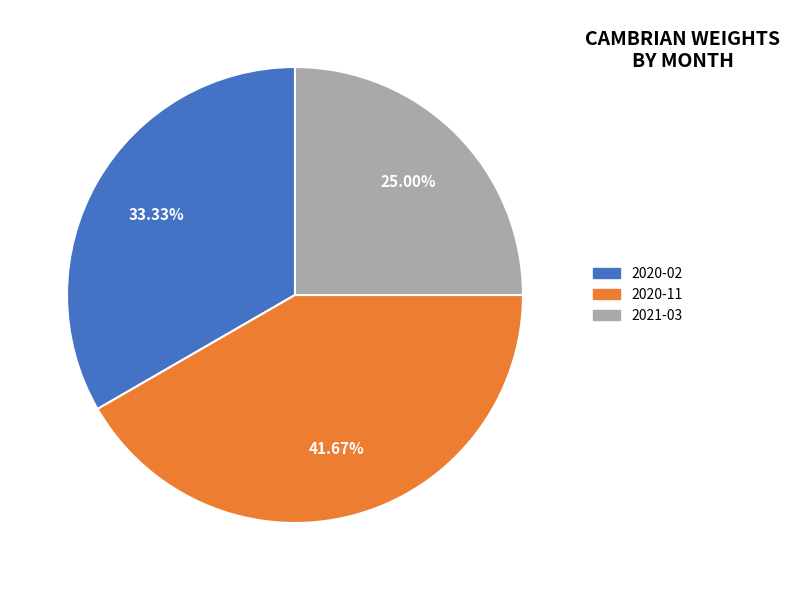

Which category has the smallest portion of the pie?

2021-03